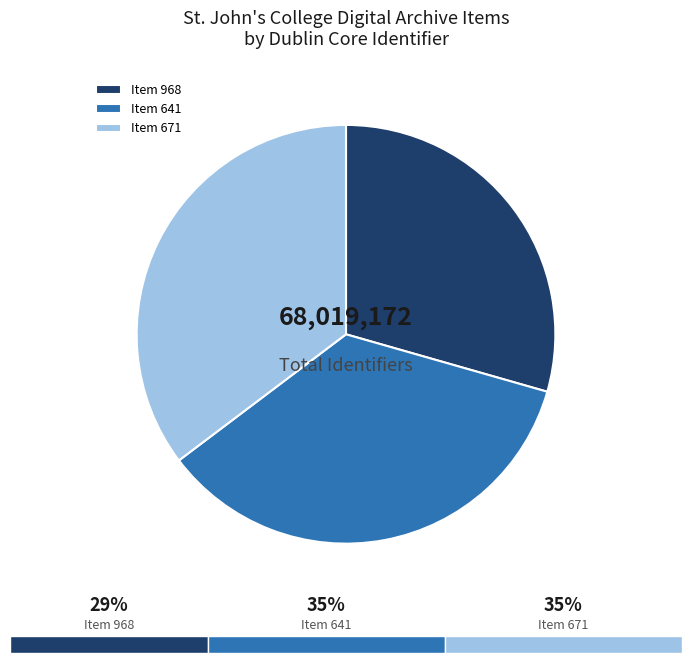

Does Item 641 account for over 50% of the chart?

No